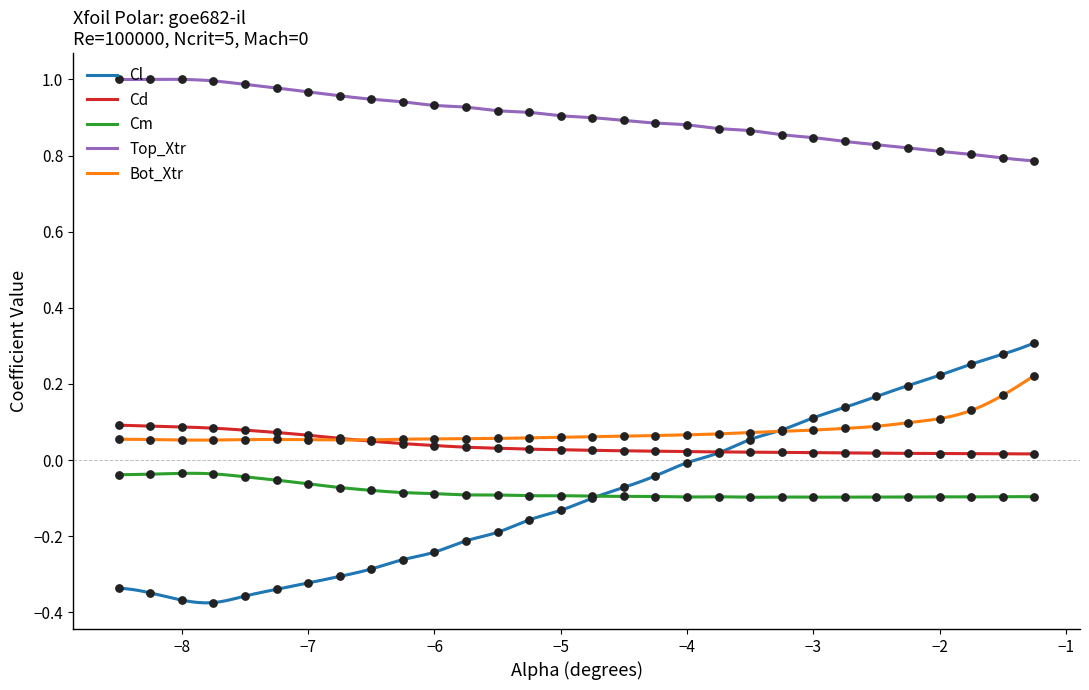

At how many categories does at least one series exceed 0?

30